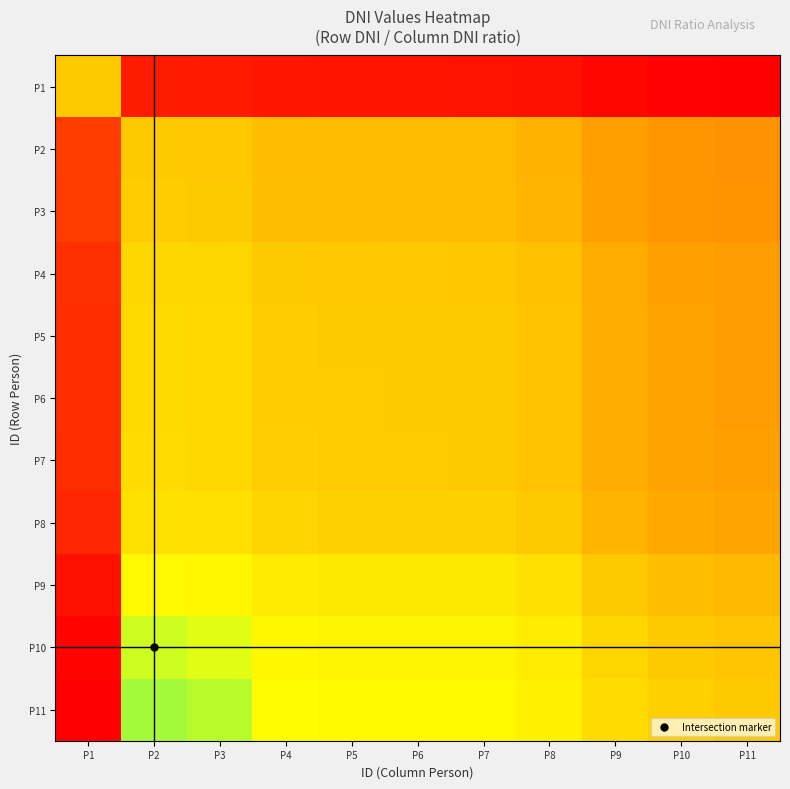

Which series changed the most between P3 and P5?

P11